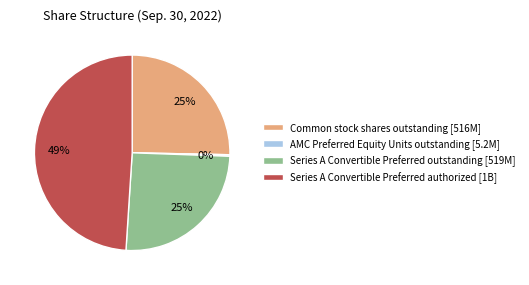

Between Series A Convertible Preferred authorized [1B] and Series A Convertible Preferred outstanding [519M], which is larger?

Series A Convertible Preferred authorized [1B]